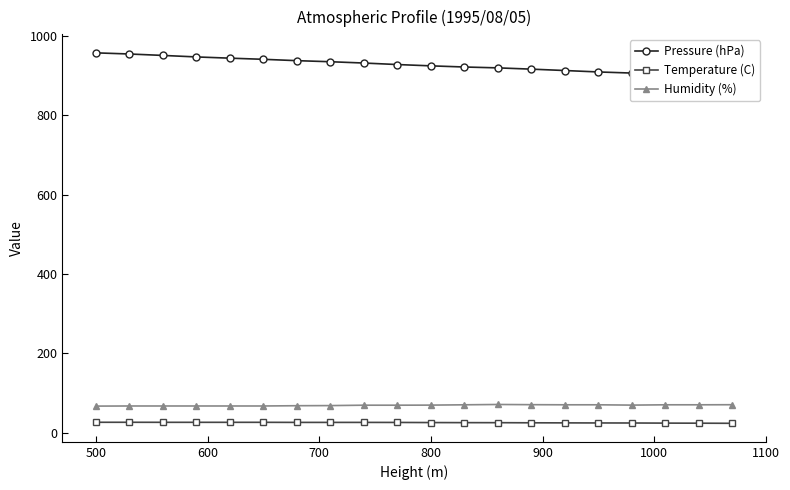

True or false: Humidity (%) and Temperature (C) cross at least once.

False